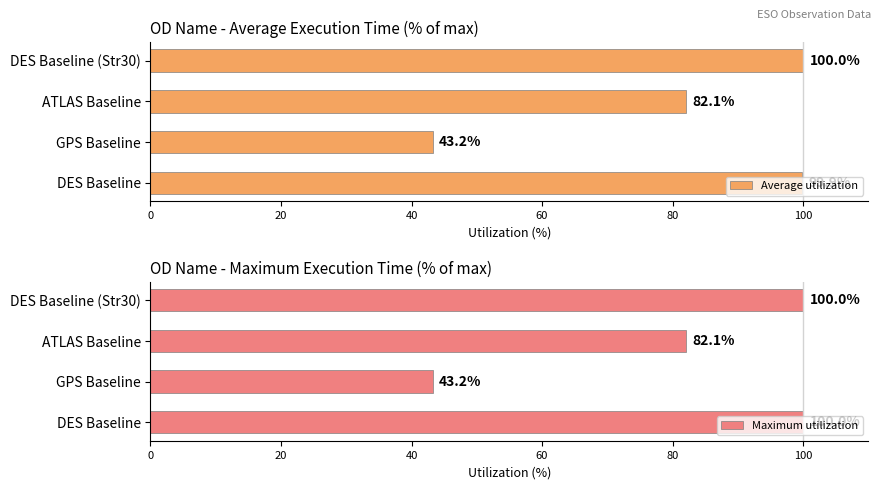

The value of Average utilization at GPS Baseline is 26.0. True or false?

False